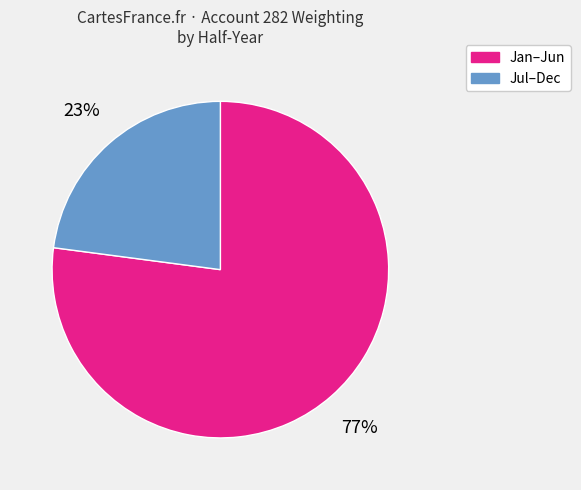

Does any single category account for the majority?

Yes